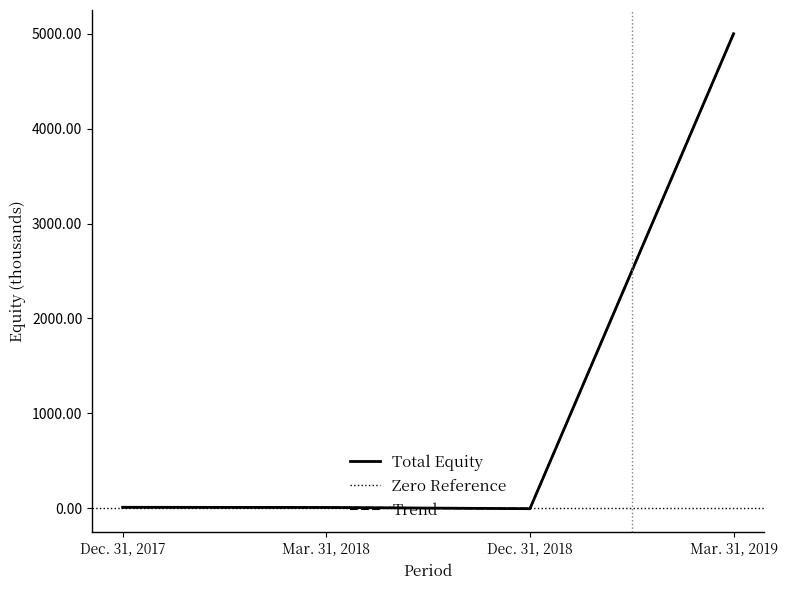

How many data points does each series have?

4